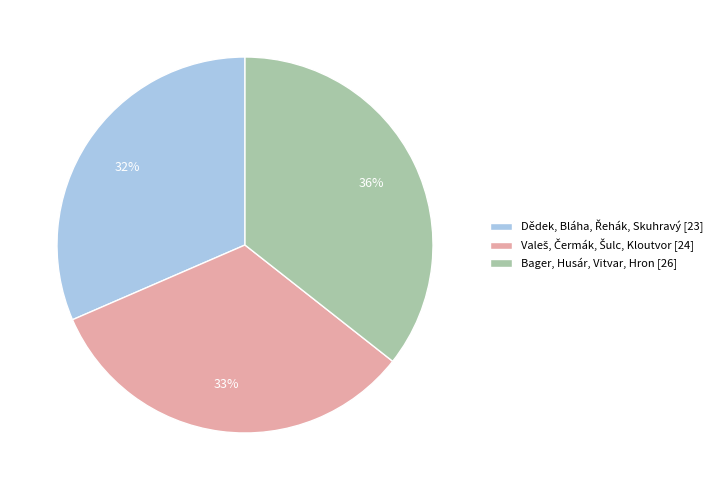

To the nearest percent, what is the difference between the largest and smallest slice percentages?

4%